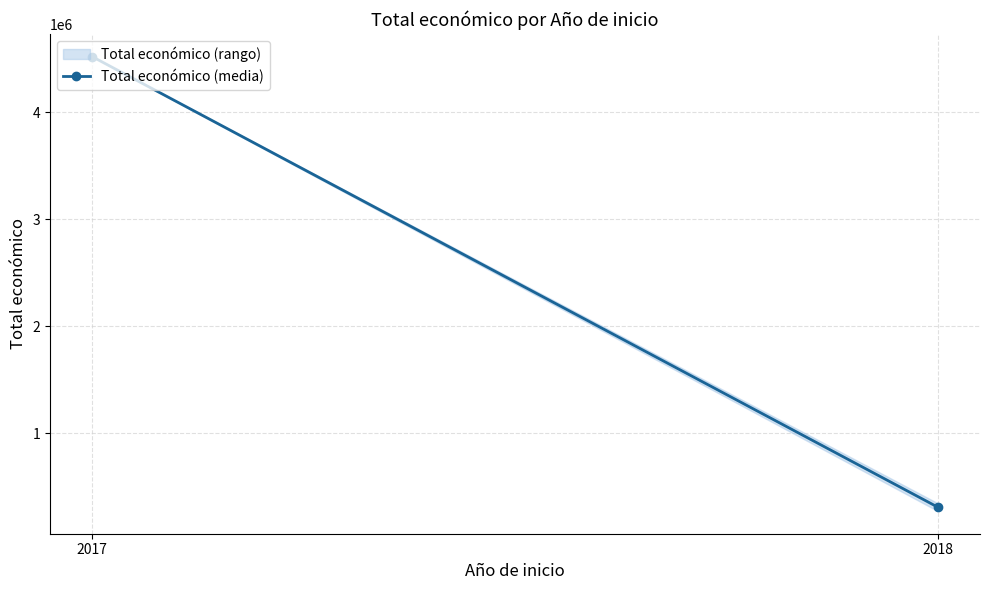

Which label corresponds to the smallest value in the chart?

2018